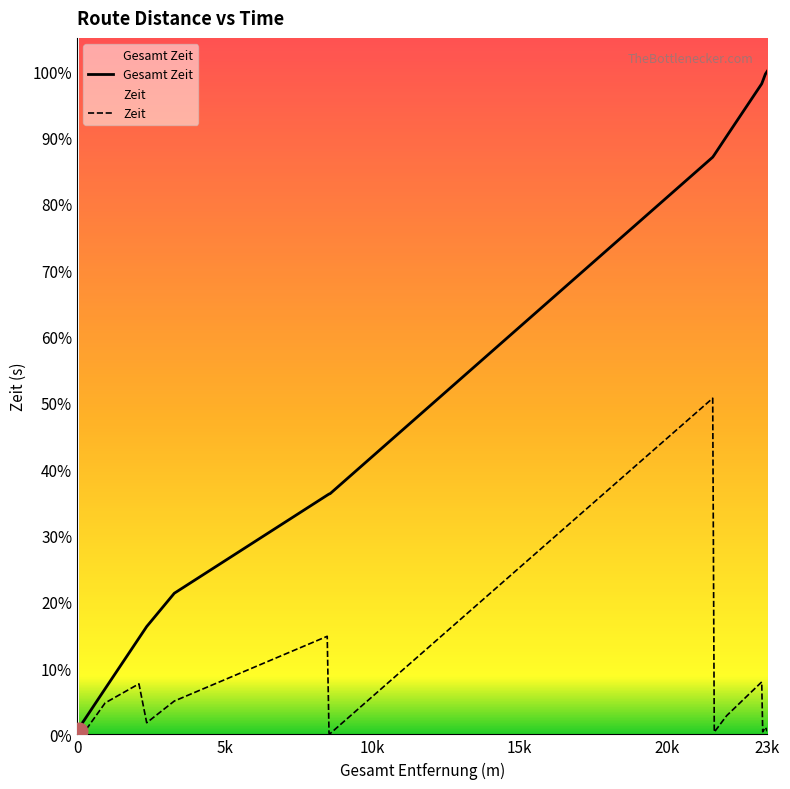

At which category is the sum across all series the highest?

21547